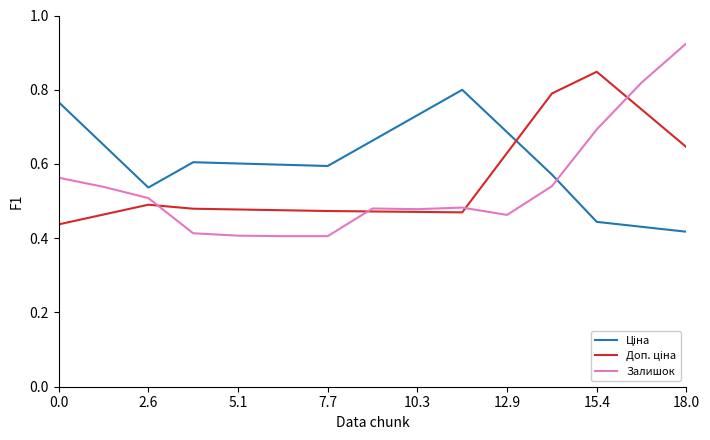

At how many categories does at least one series exceed 0?

15